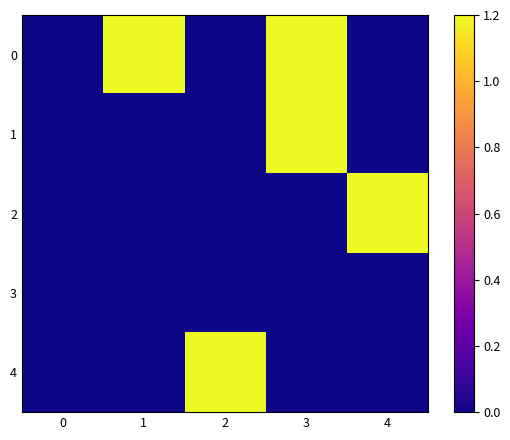

At how many categories does at least one series exceed 0?

4